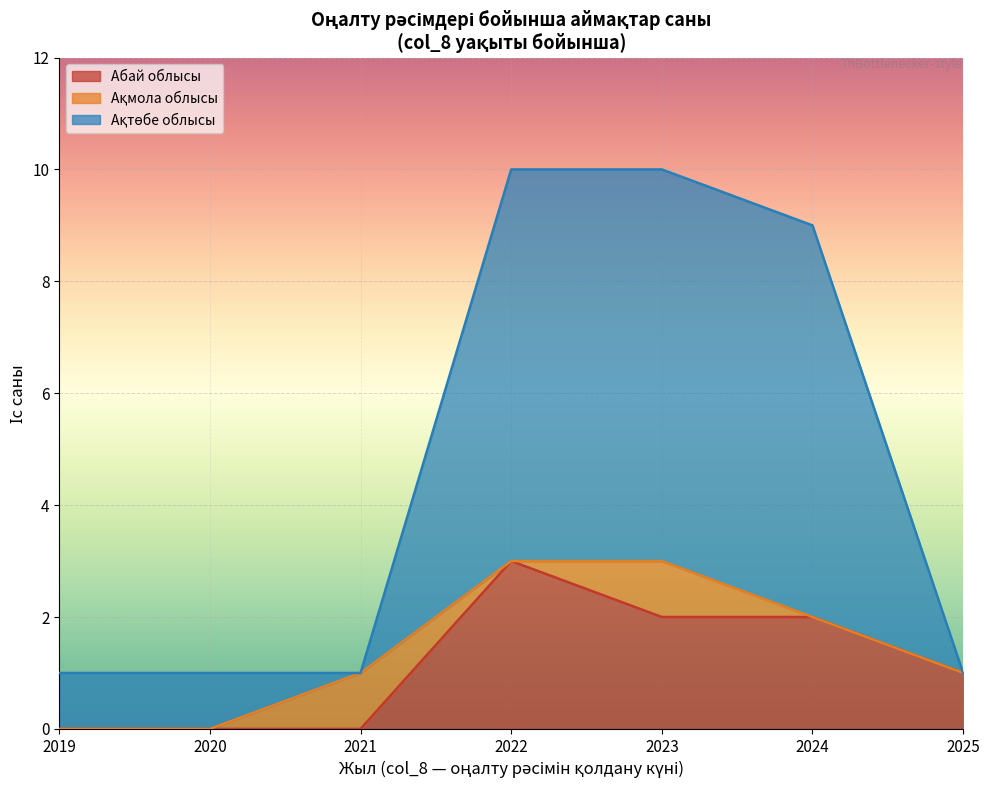

True or false: Абай облысы has a value of 0 at 2019.

True